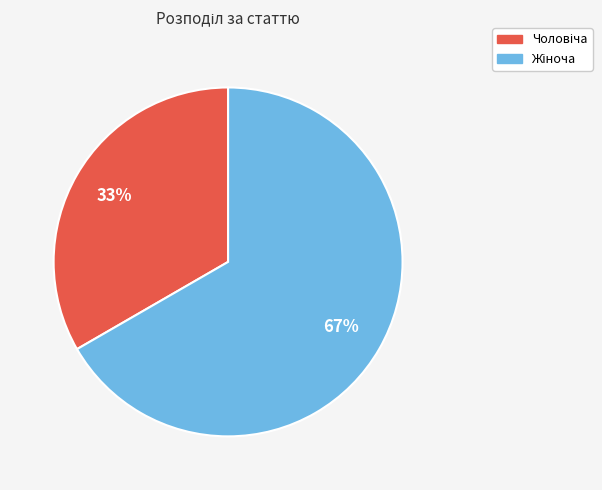

Is there a majority slice in this chart?

Yes